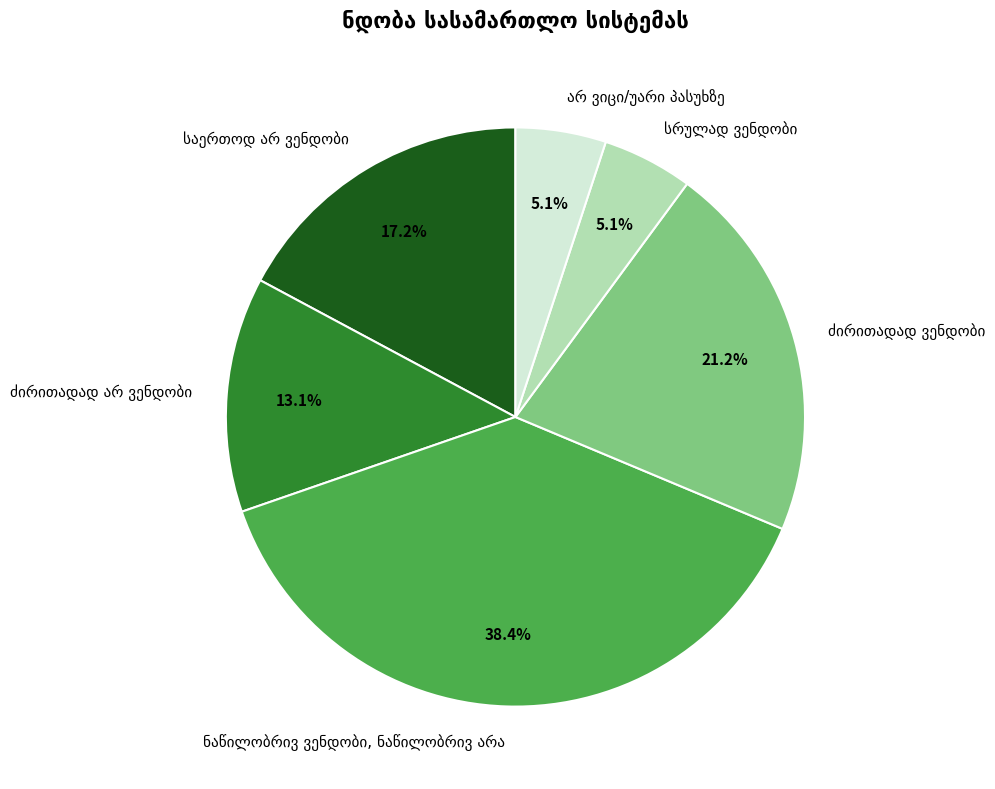

How many slices are in this pie chart?

6